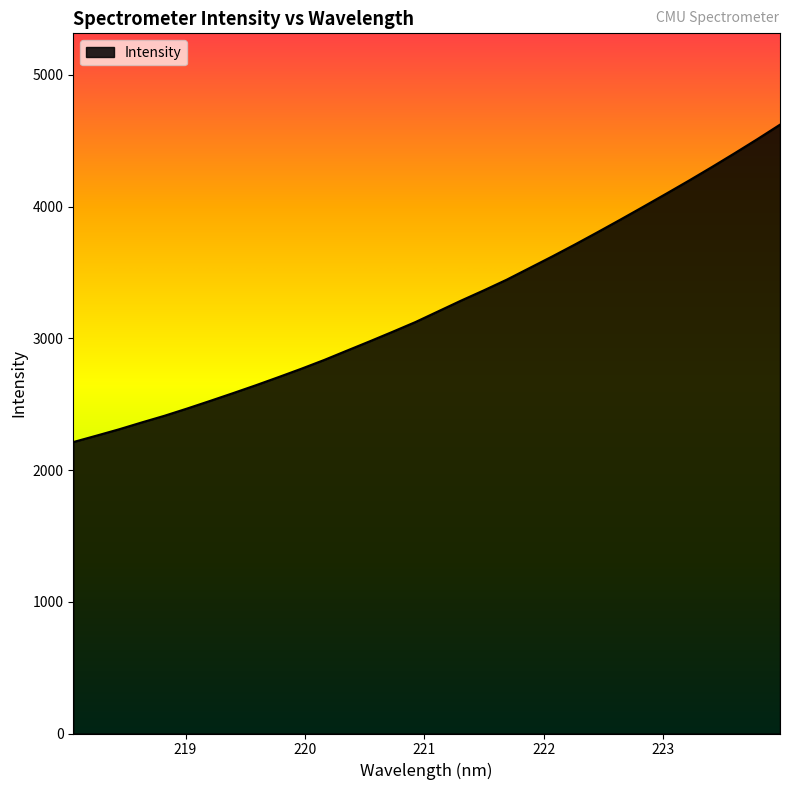

What is the difference between the maximum and minimum values?

2409.8